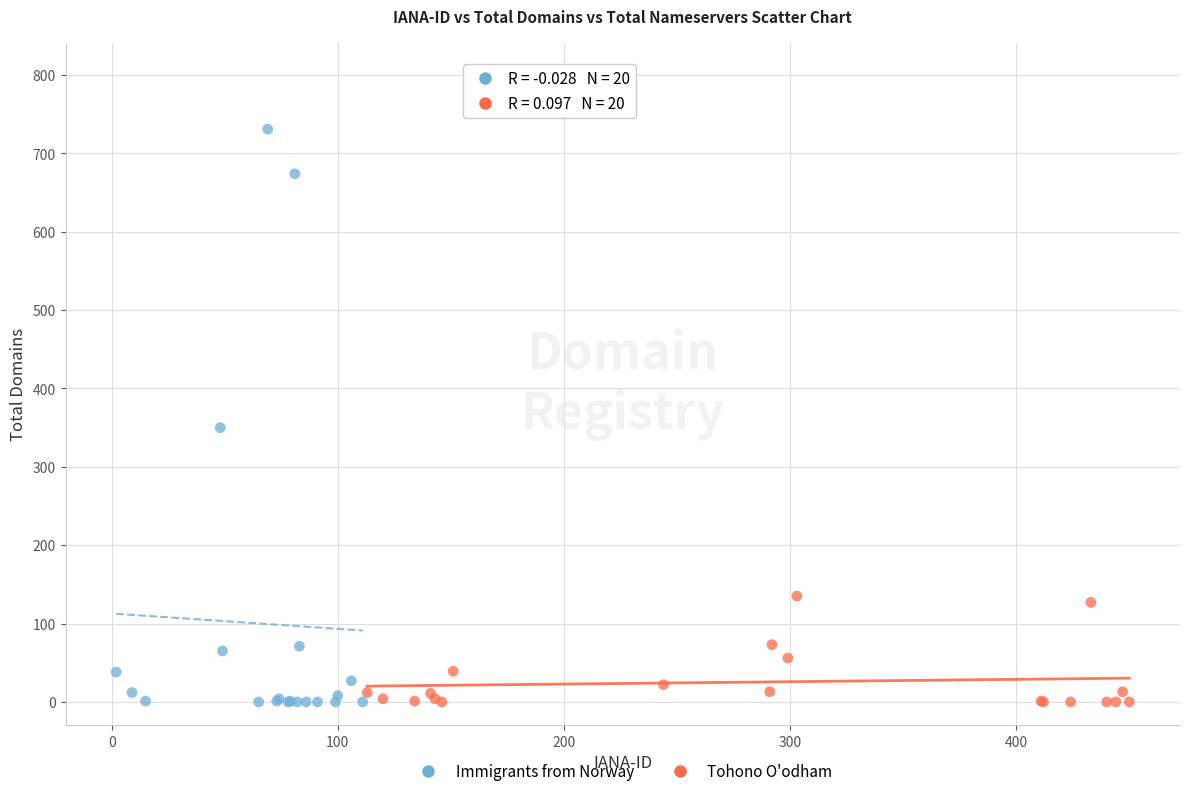

Which series has the largest Y range (max minus min)?

Immigrants from Norway